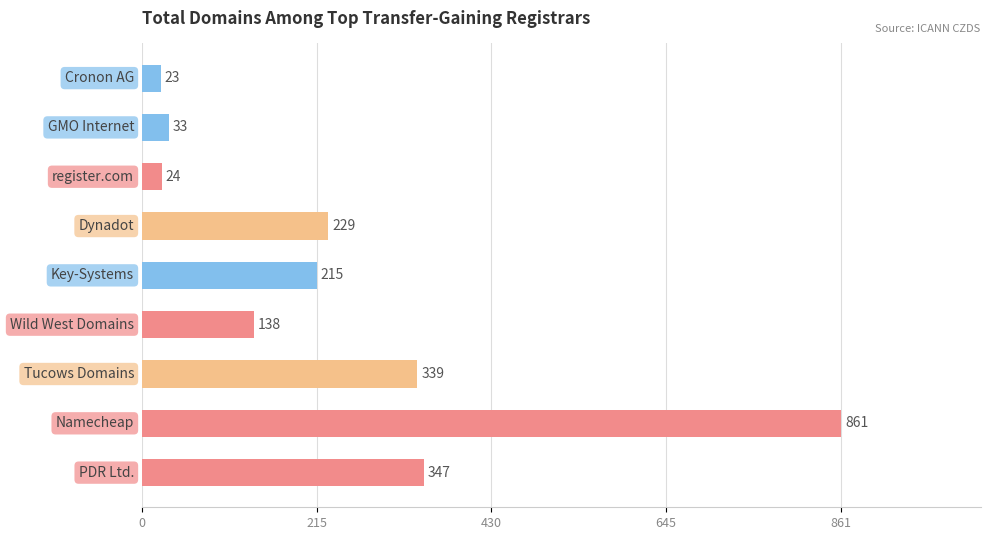

What is the smallest value displayed?

23